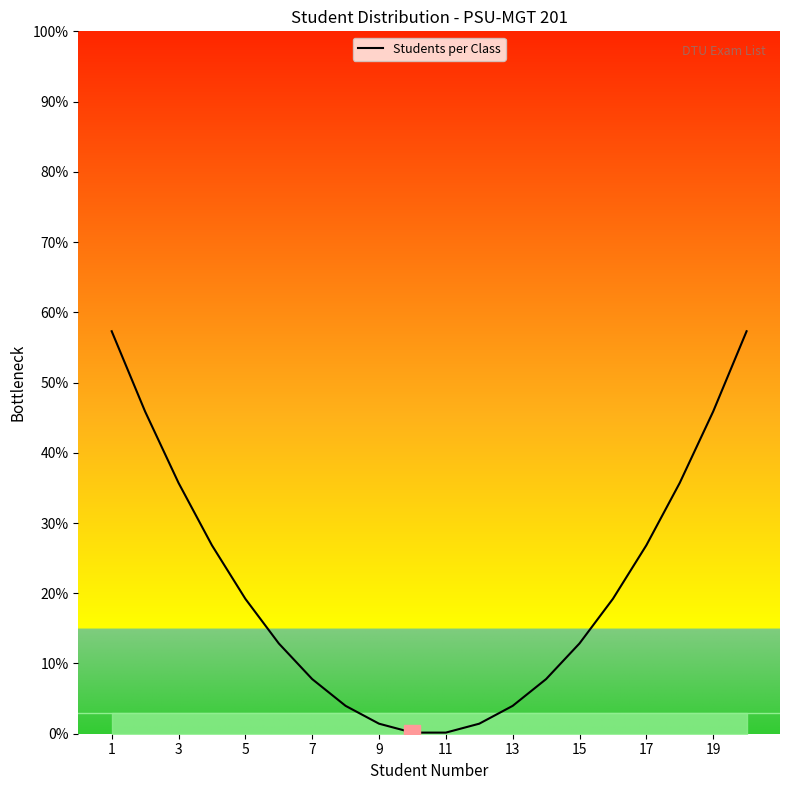

What is the greatest value displayed?

57.3